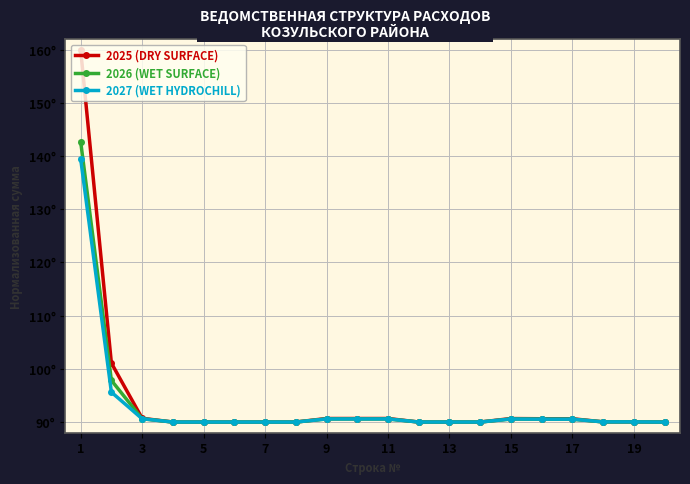

True or false: 2026 (WET SURFACE) and 2027 (WET HYDROCHILL) cross at least once.

False